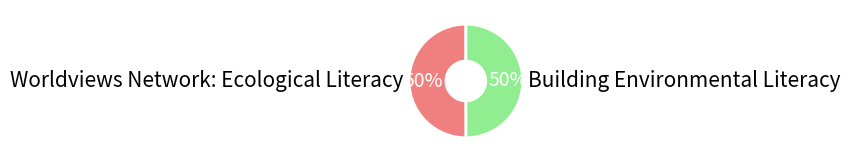

Do Worldviews Network: Ecological Literacy and Building Environmental Literacy together represent more than half of the pie?

Yes